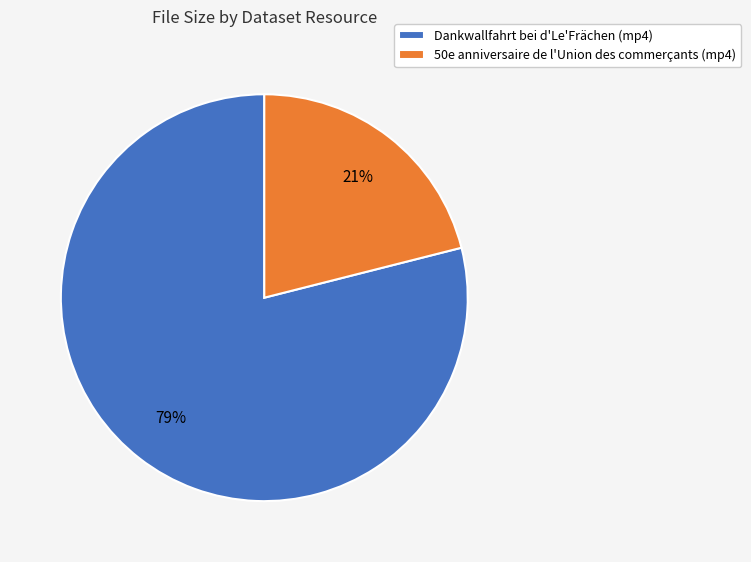

Rank the categories by value from lowest to highest.

50e anniversaire de l'Union des commerçants (mp4), Dankwallfahrt bei d'Le'Frächen (mp4)